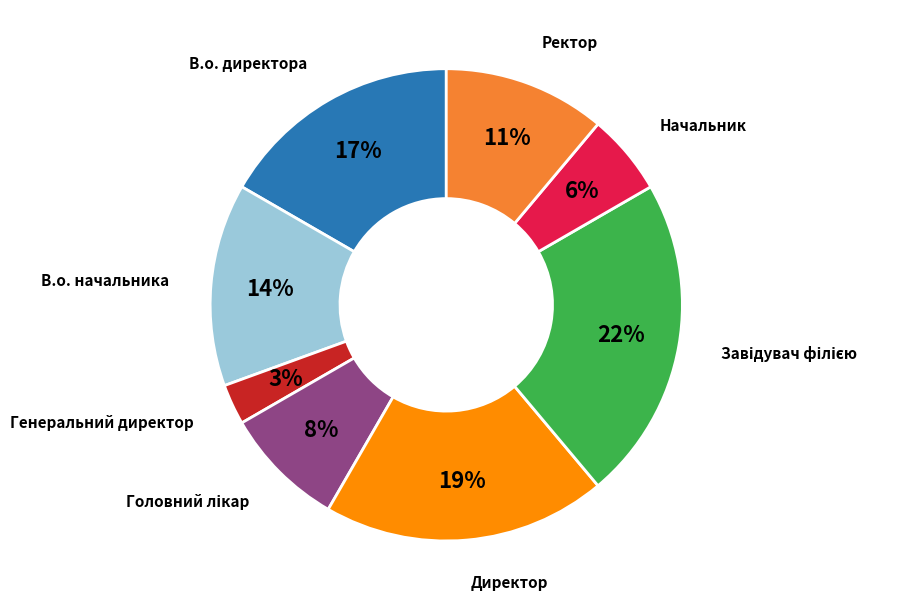

Does any single category account for the majority?

No